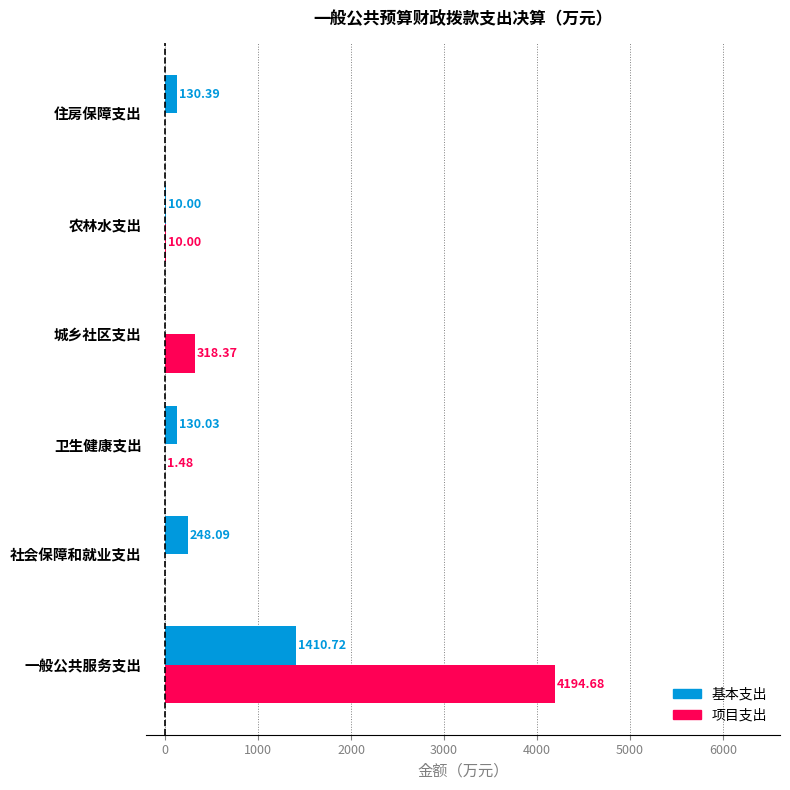

At which category is the sum across all series the highest?

一般公共服务支出